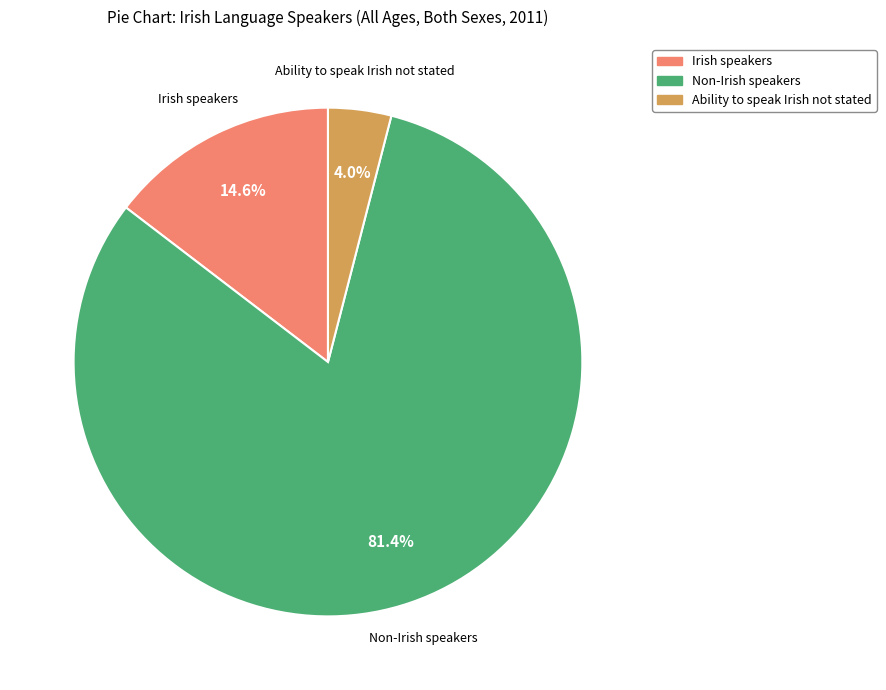

To the nearest percent, what is the average slice percentage?

33%